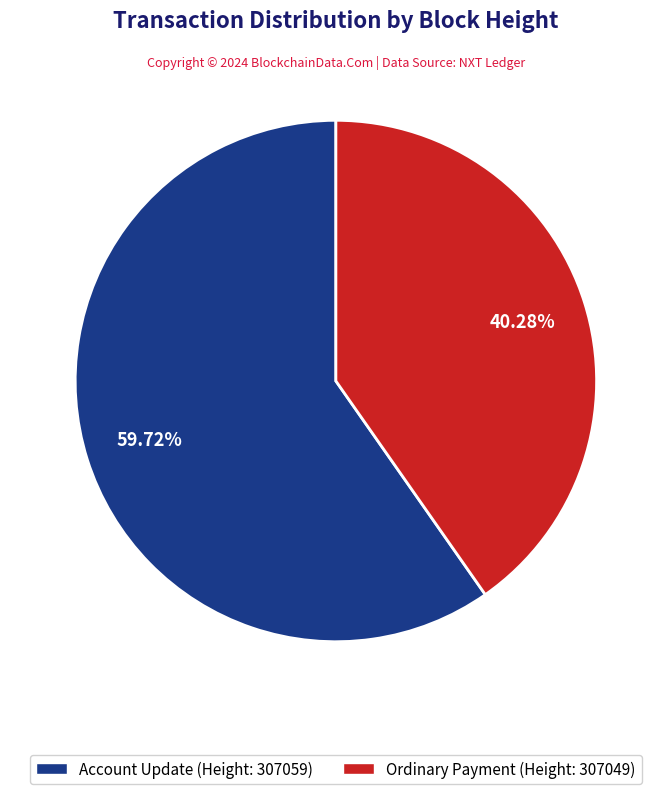

Does any single category account for the majority?

Yes